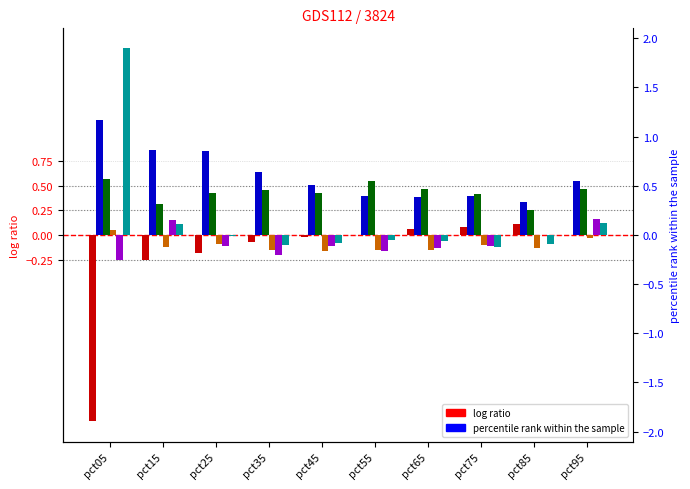

At how many categories does at least one series exceed 1?

1